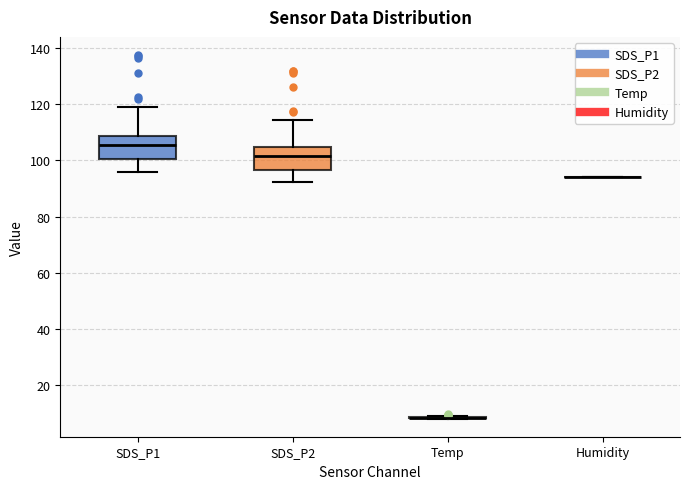

Where does the lower whisker of the box for SDS_P1 end on the y-axis? The values are not printed on the chart, so give them approximately, as read against the axis.

96